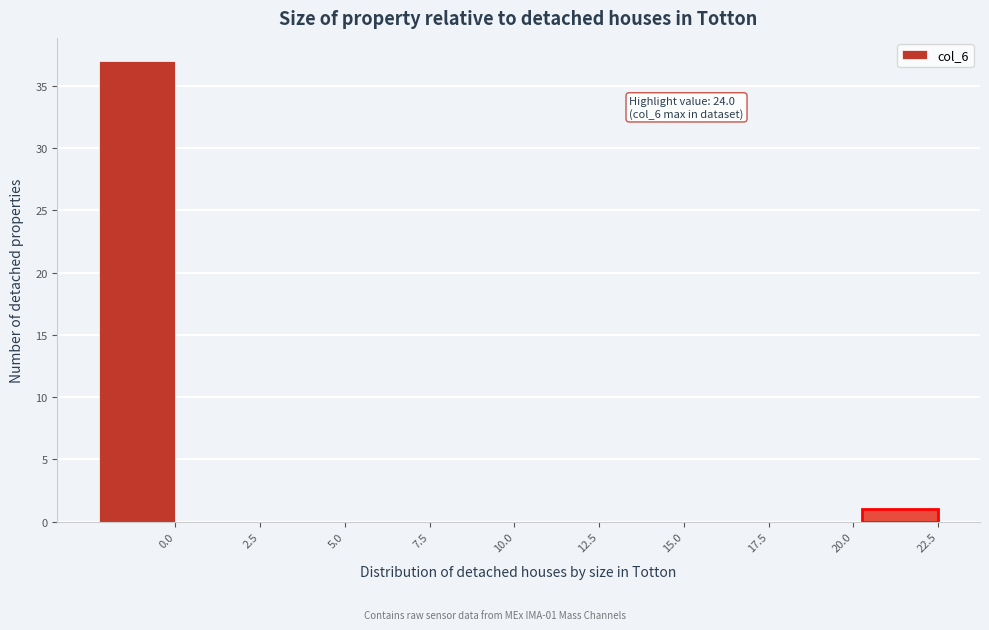

Reading right to left, what are all the values shown in this chart?

22.5=1	20.0=0	17.5=0	15.0=0	12.5=0	10.0=0	7.5=0	5.0=0	2.5=0	0.0=37